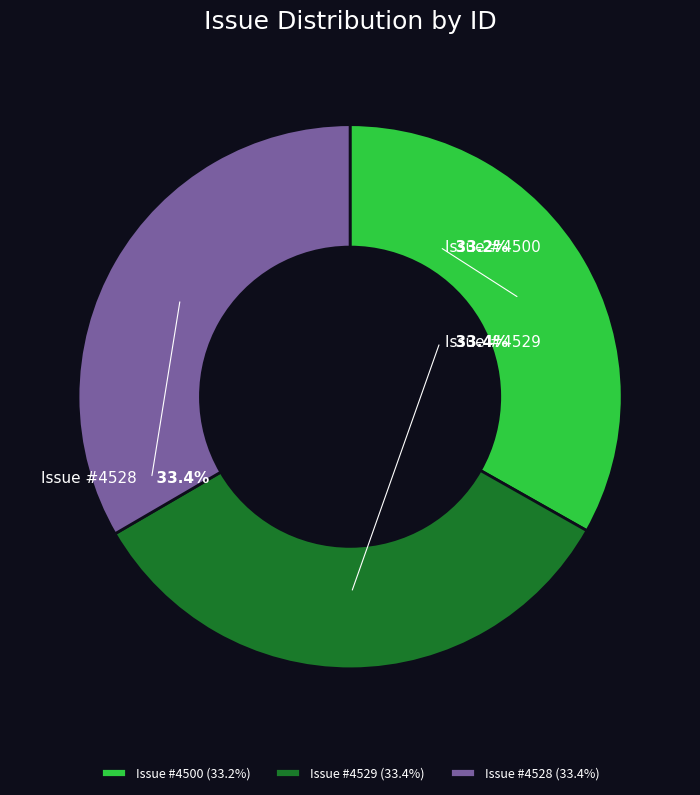

What percentage is the 4528 slice, to the nearest percent?

33%